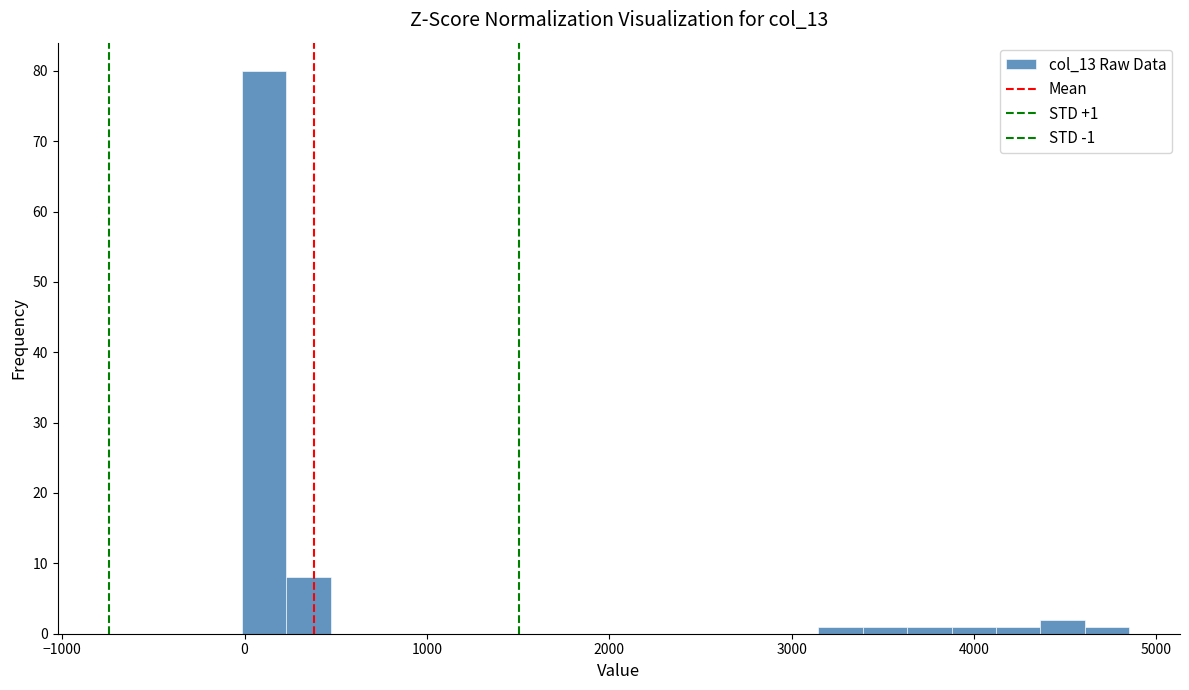

Read against the x-axis, roughly where is the centre of the tallest bar?

100